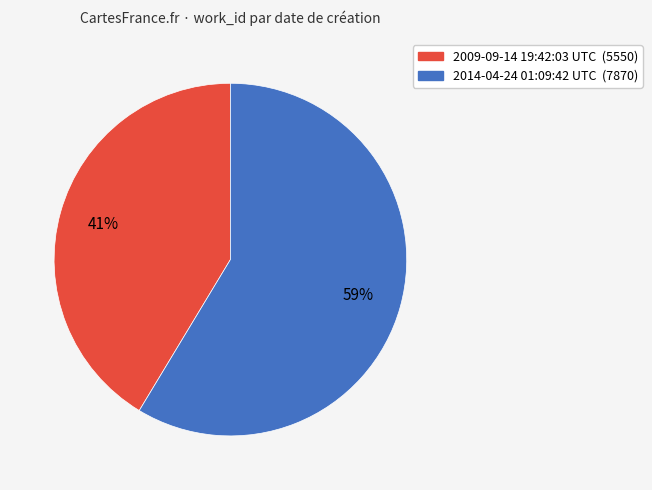

Between 2009-09-14 19:42:03 UTC and 2014-04-24 01:09:42 UTC, which is larger?

2014-04-24 01:09:42 UTC